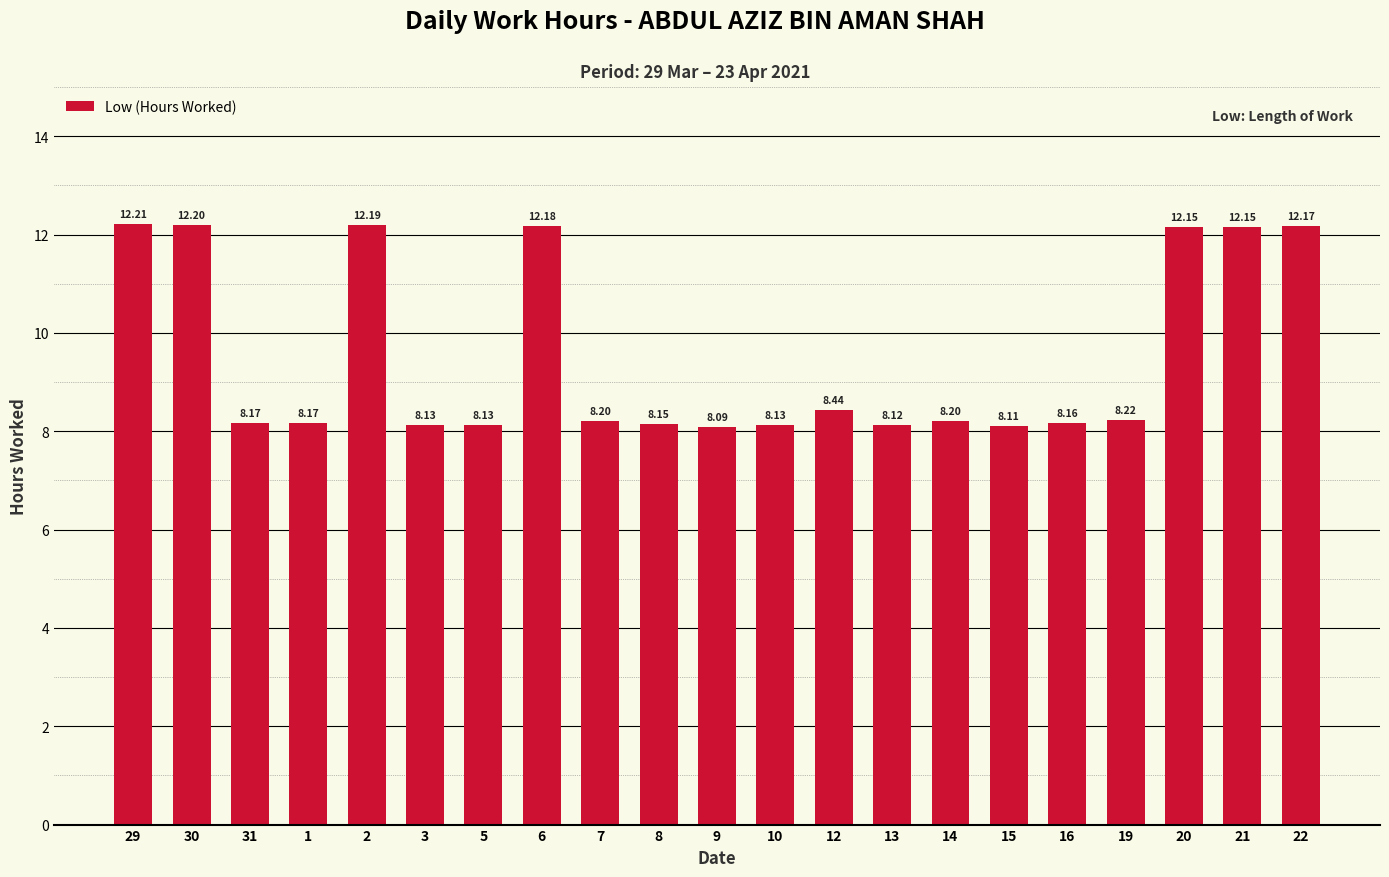

How many bars are there in total?

21